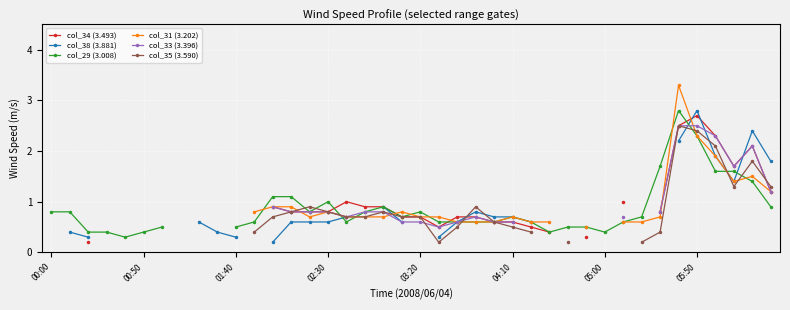

What are all the series names shown in the legend?

col_34 (3.493), col_38 (3.881), col_29 (3.008), col_31 (3.202), col_33 (3.396), col_35 (3.590)